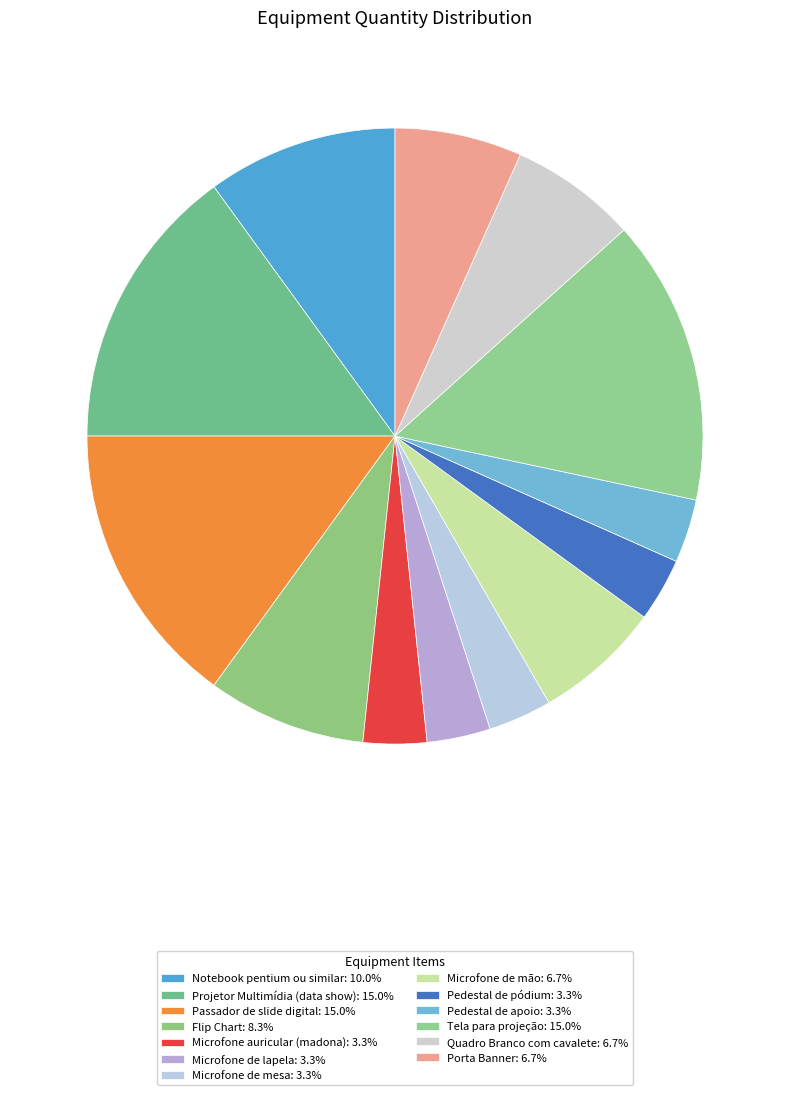

What is the largest slice in the pie chart?

Projetor Multimídia (data show)